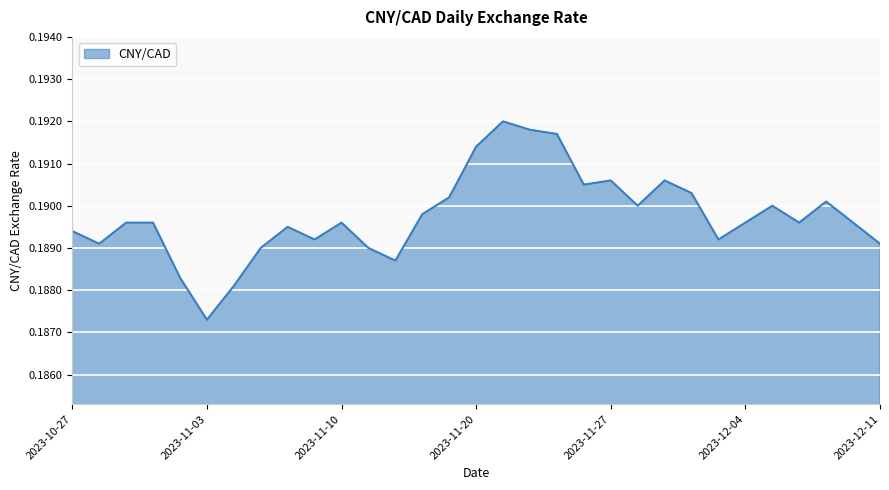

Count the values in the range 0 to 1.

31